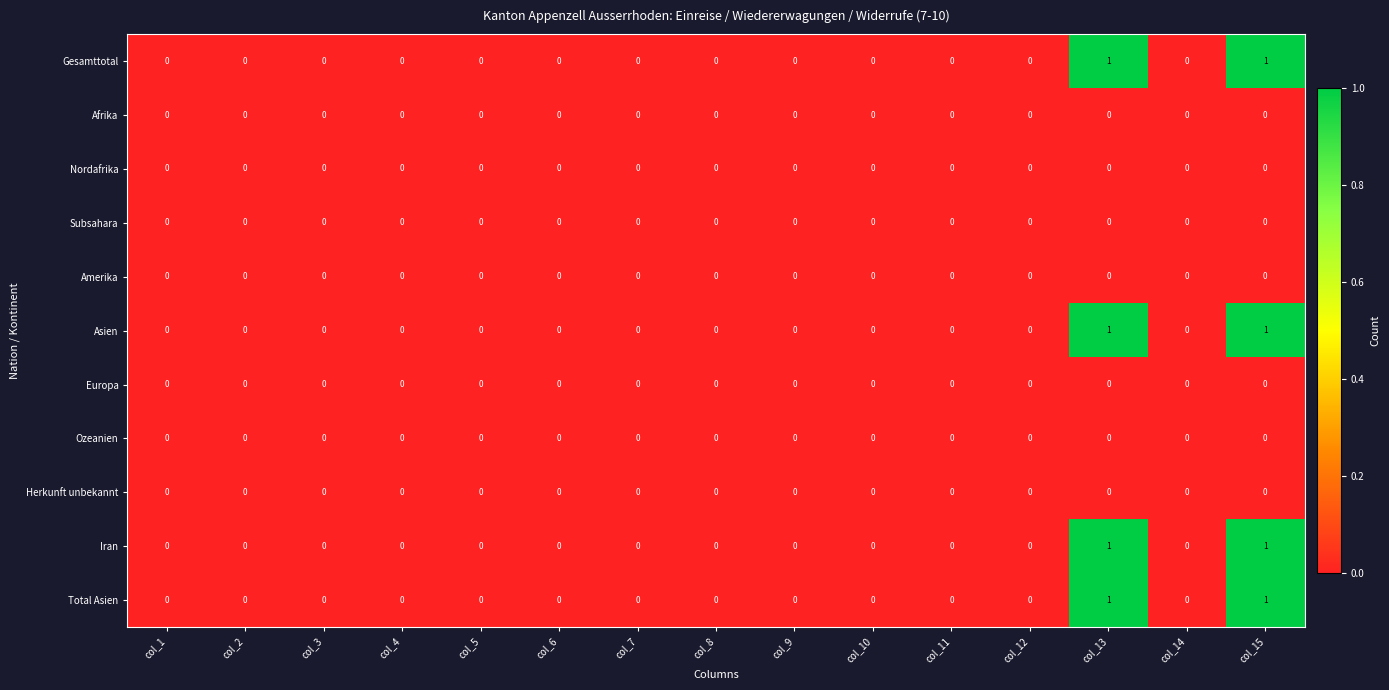

True or false: Nordafrika has a value of 0 at col_2.

True